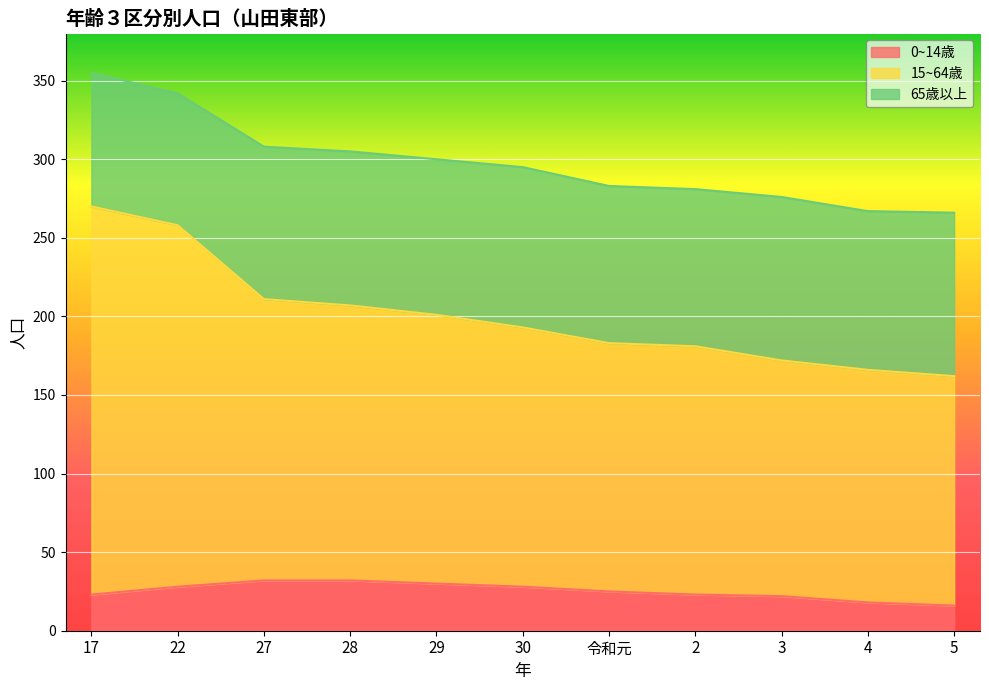

How many categories are shown in the chart?

11